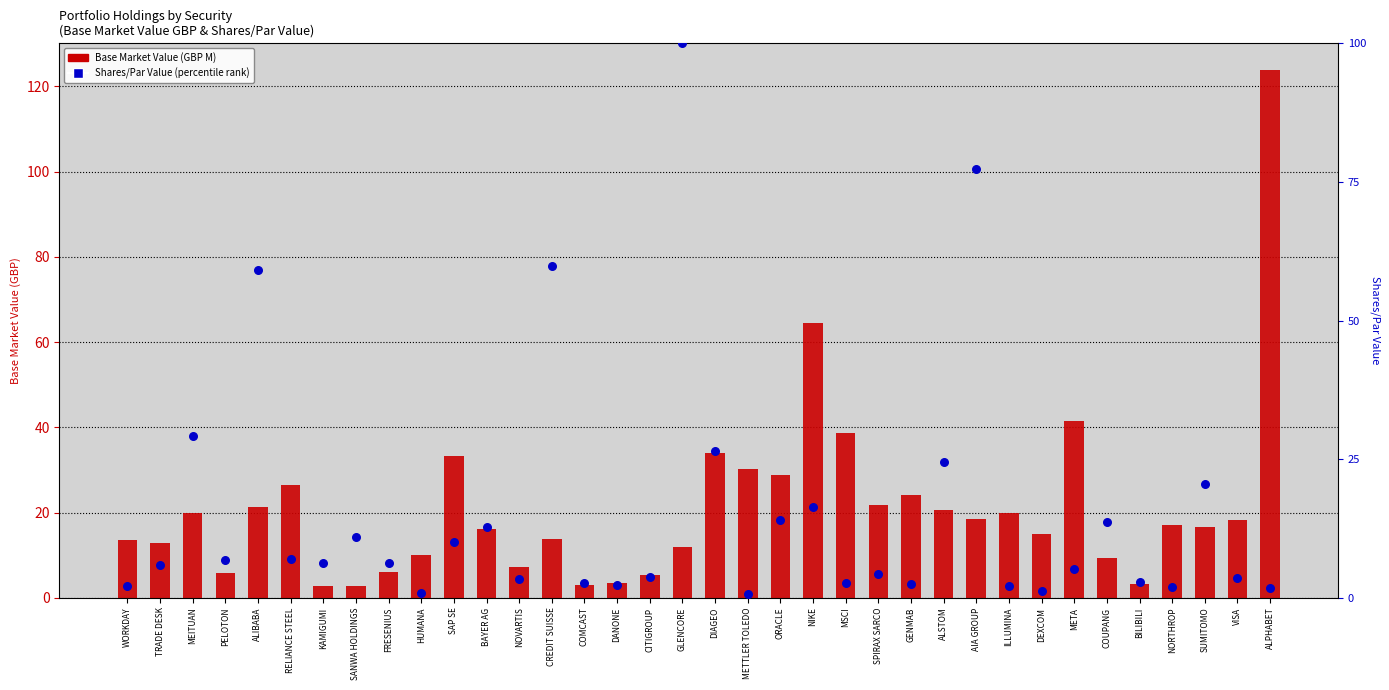

What is the total value across all series at BAYER AG?

29.0